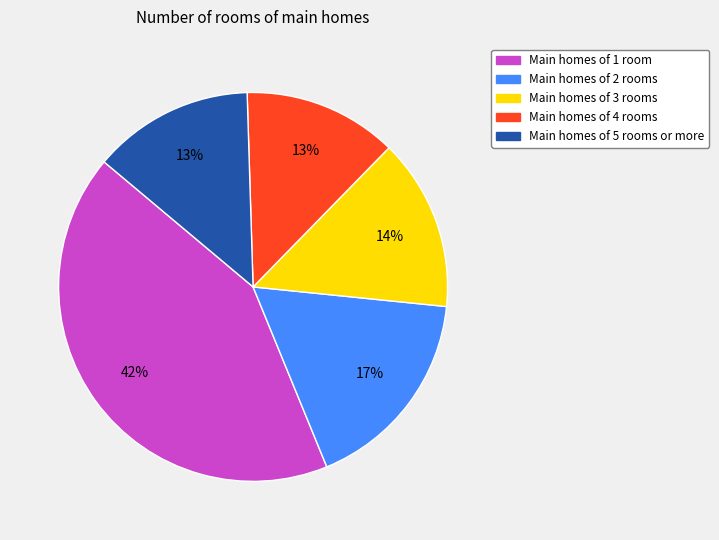

Does any single category account for the majority?

No